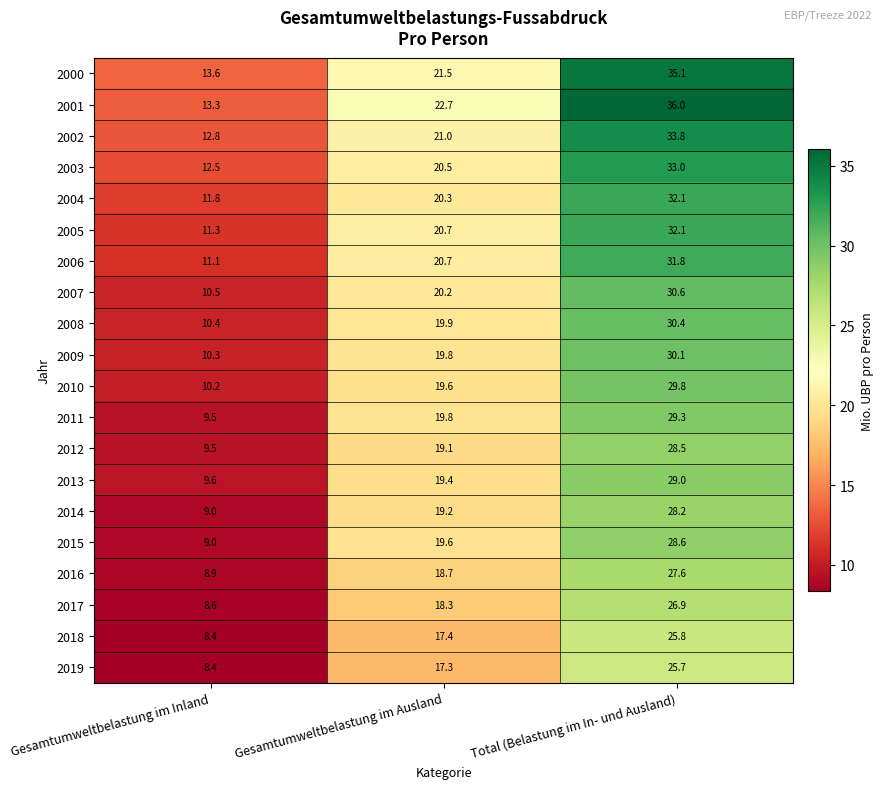

The 2014 series shows 19.2 at Gesamtumweltbelastung im Ausland. True or false?

True